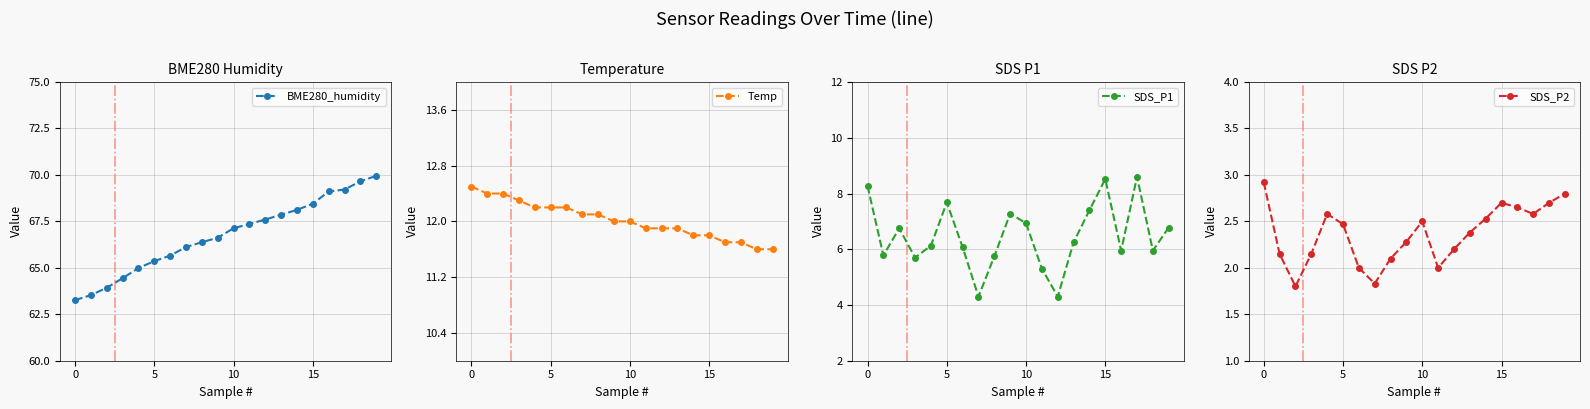

What is the lowest value of the BME280_humidity series?

63.3